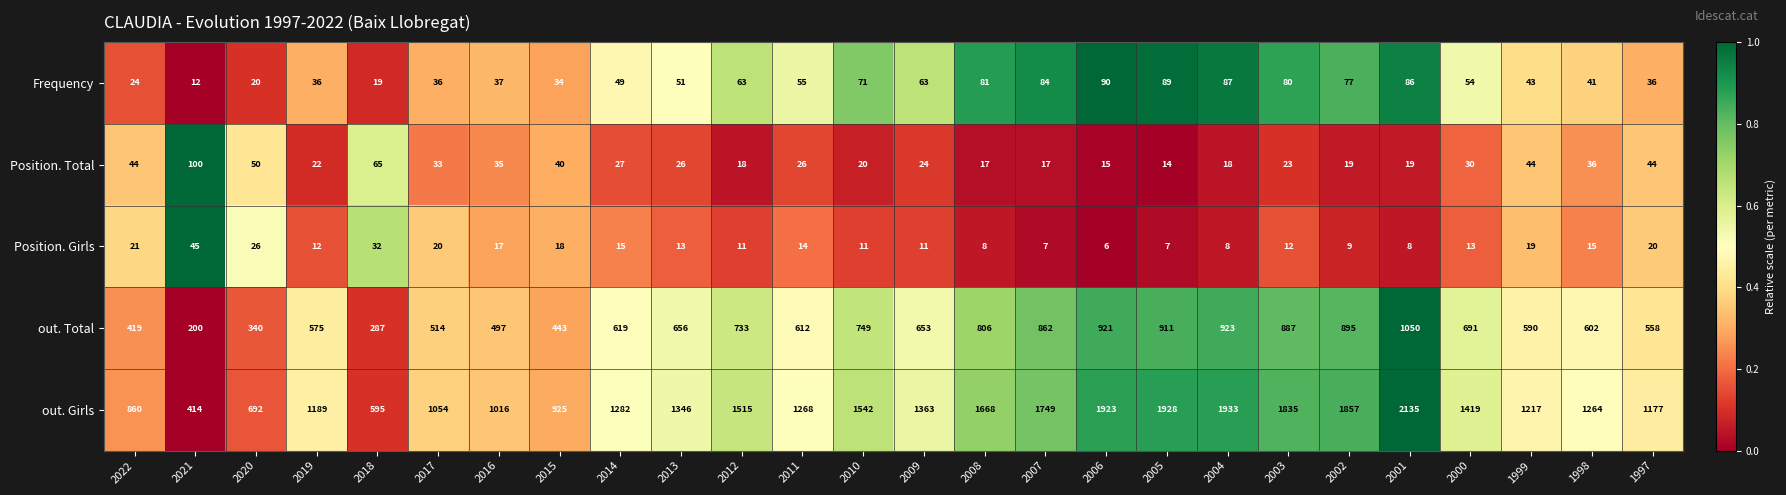

At which label is out. Girls closest to 1274?

2011